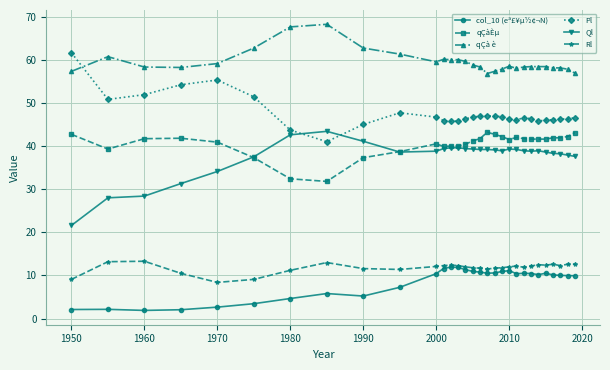

What is the value of the qÇà è point at the 27th from the left?

58.1